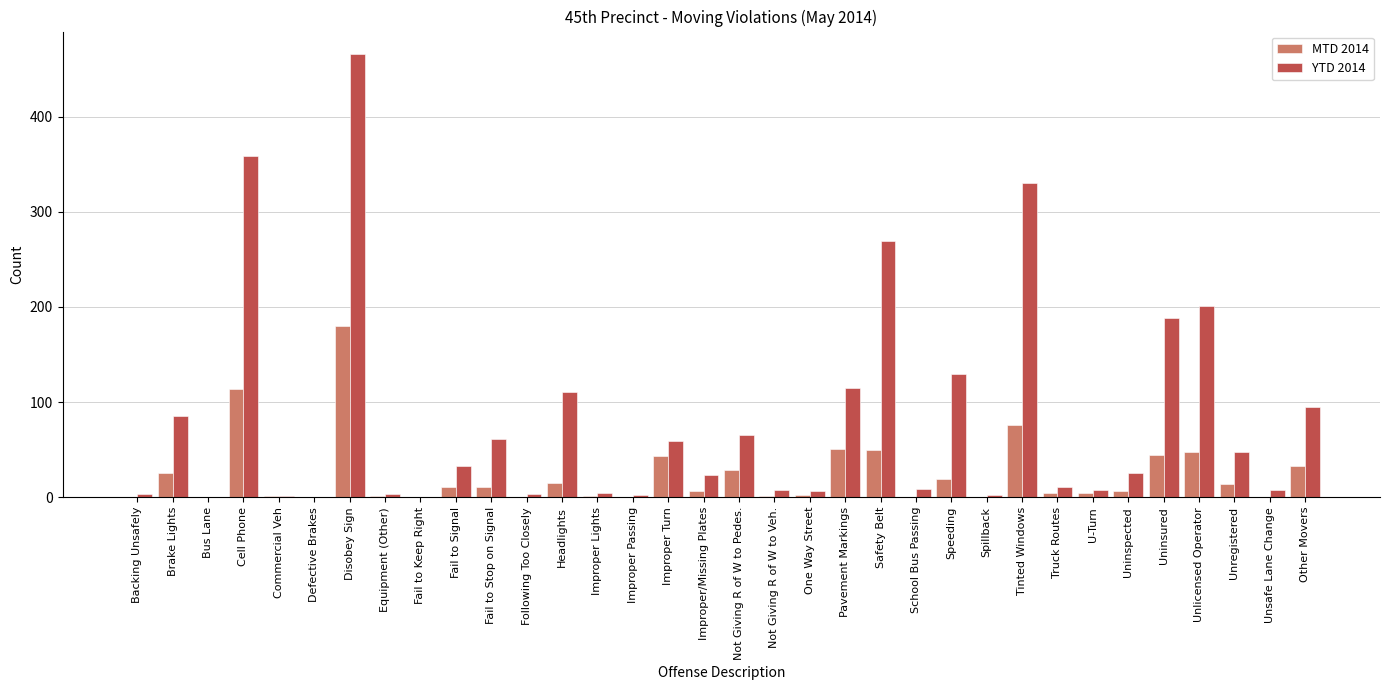

What is the sum of all YTD 2014 values?

2730